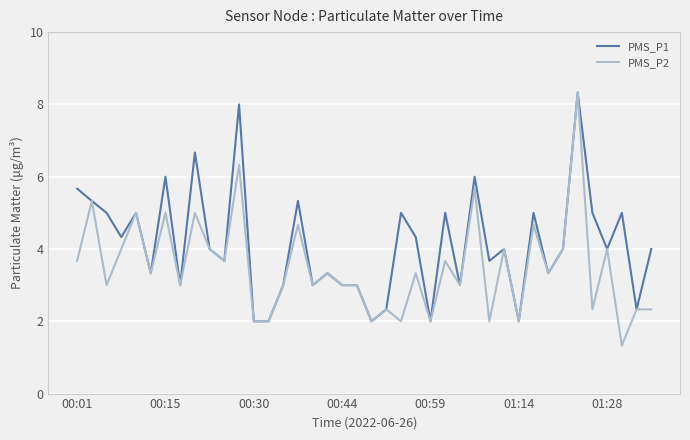

Which series has the largest total across all categories?

PMS_P1